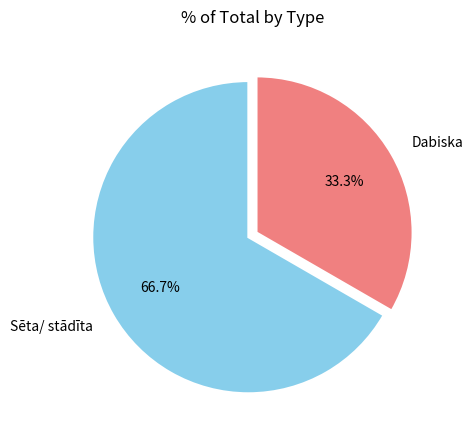

To the nearest percent, what is the combined percentage of Sēta/ stādīta and Dabiska?

100%